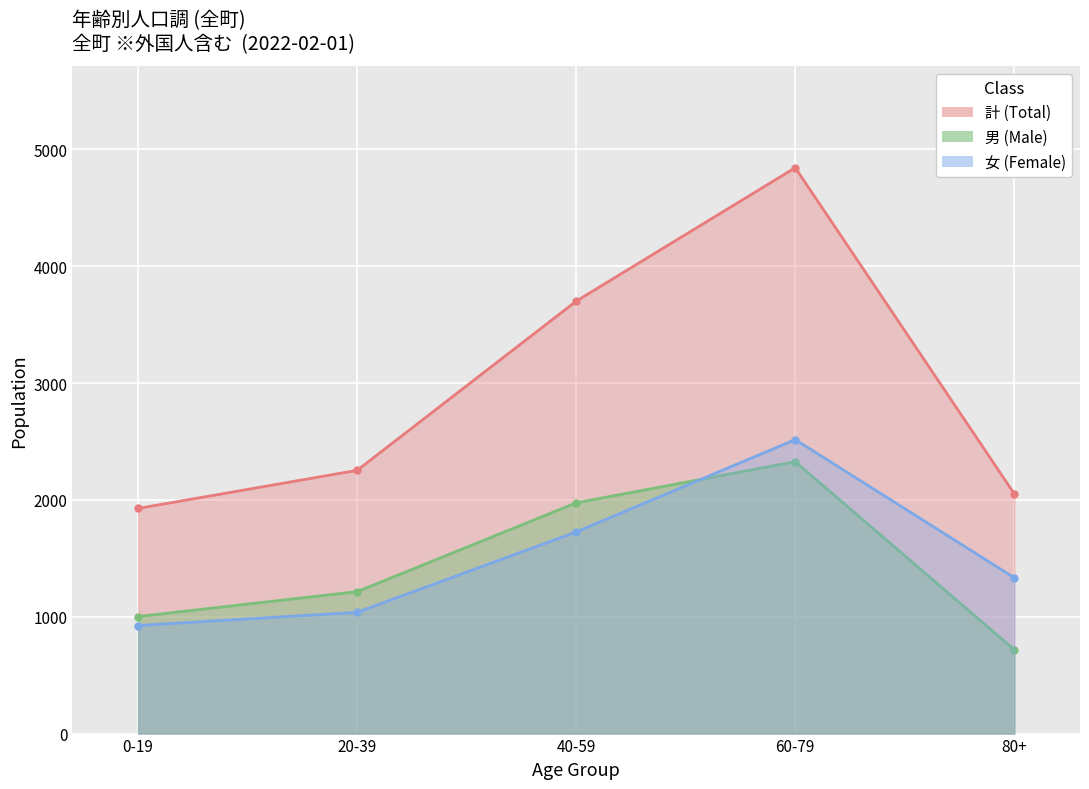

True or false: 5-9 and 10-14 intersect in this chart.

False